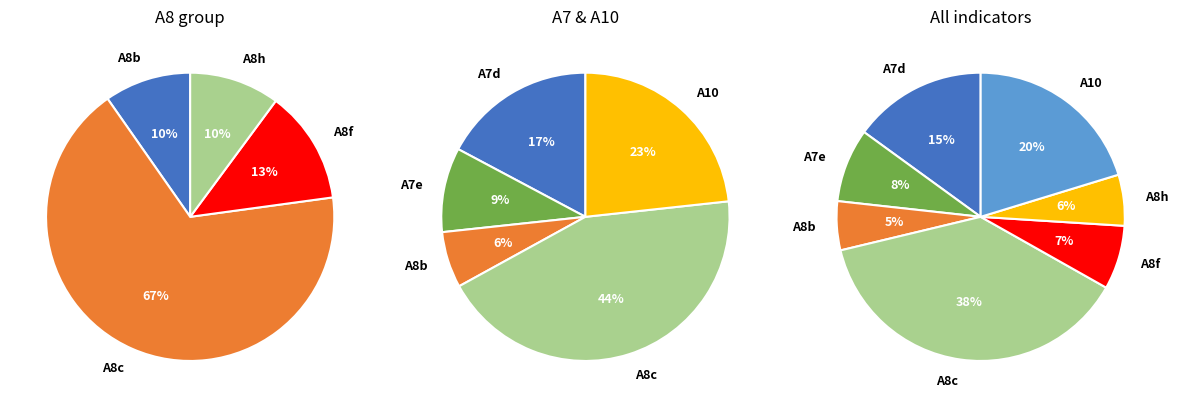

Which slice is the largest?

A8c